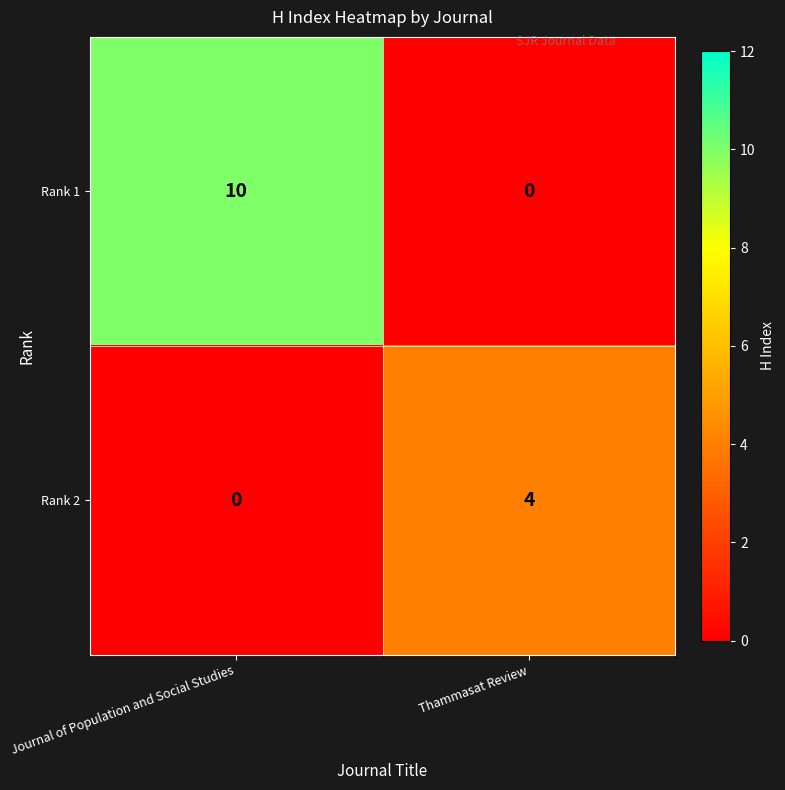

True or false: Rank 1 has a value of 3 at Journal of Population and Social Studies.

False